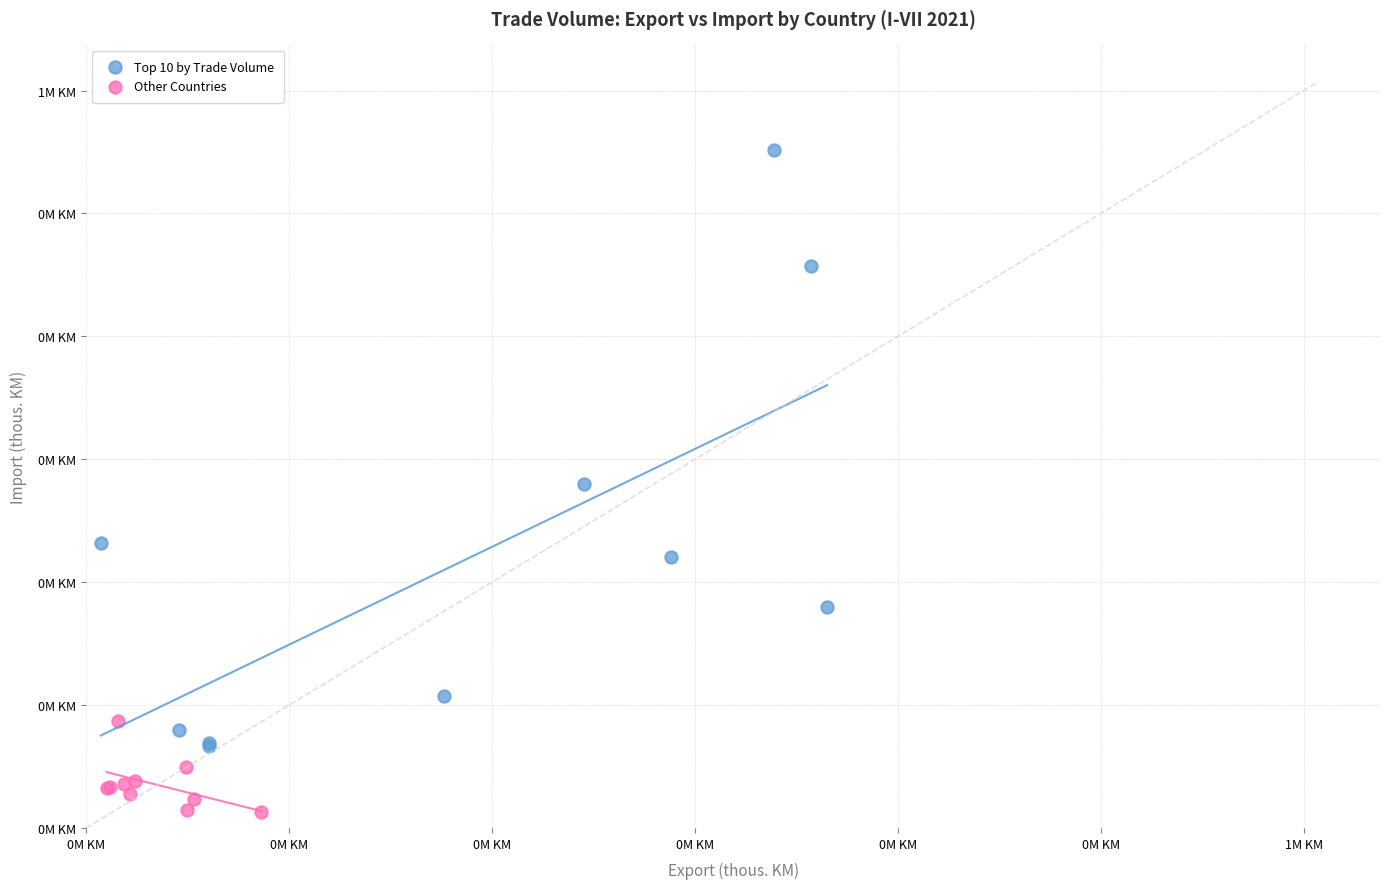

What are all the series names shown in the legend?

Top 10 by Trade Volume, Other Countries